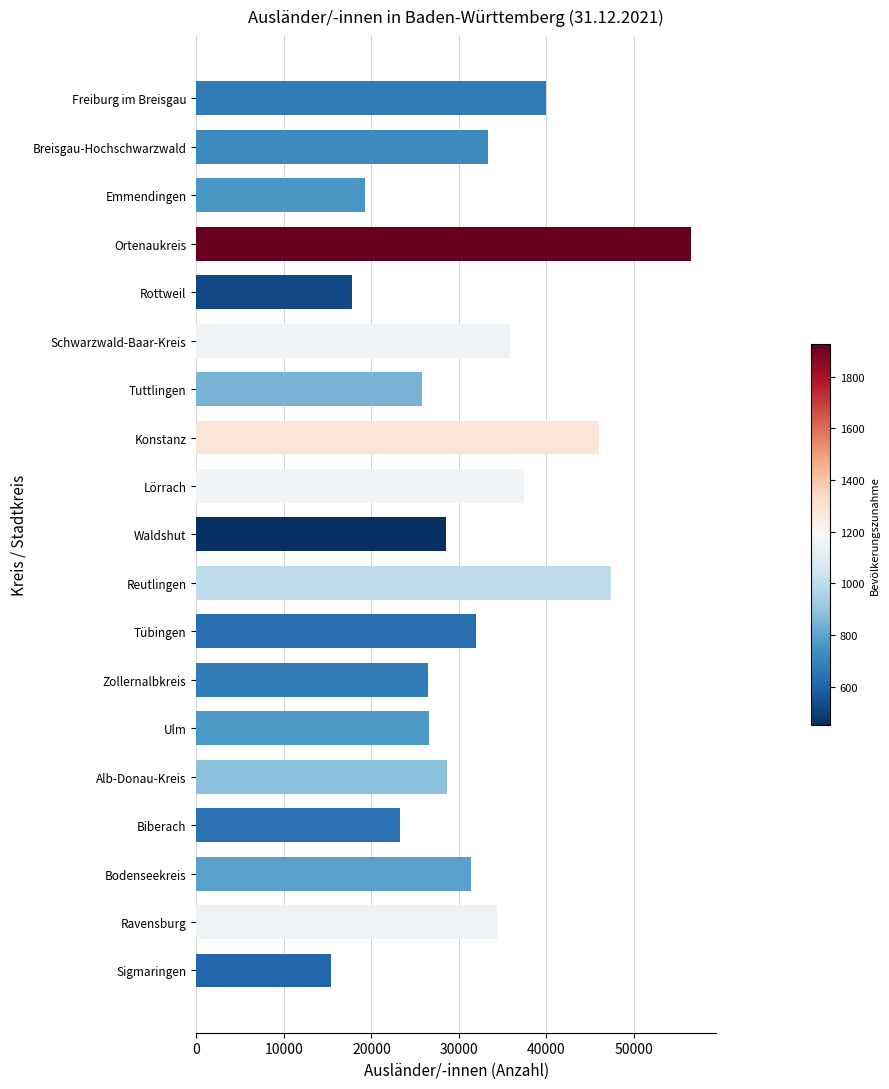

True or false: the data shows 53897 at Ravensburg.

False